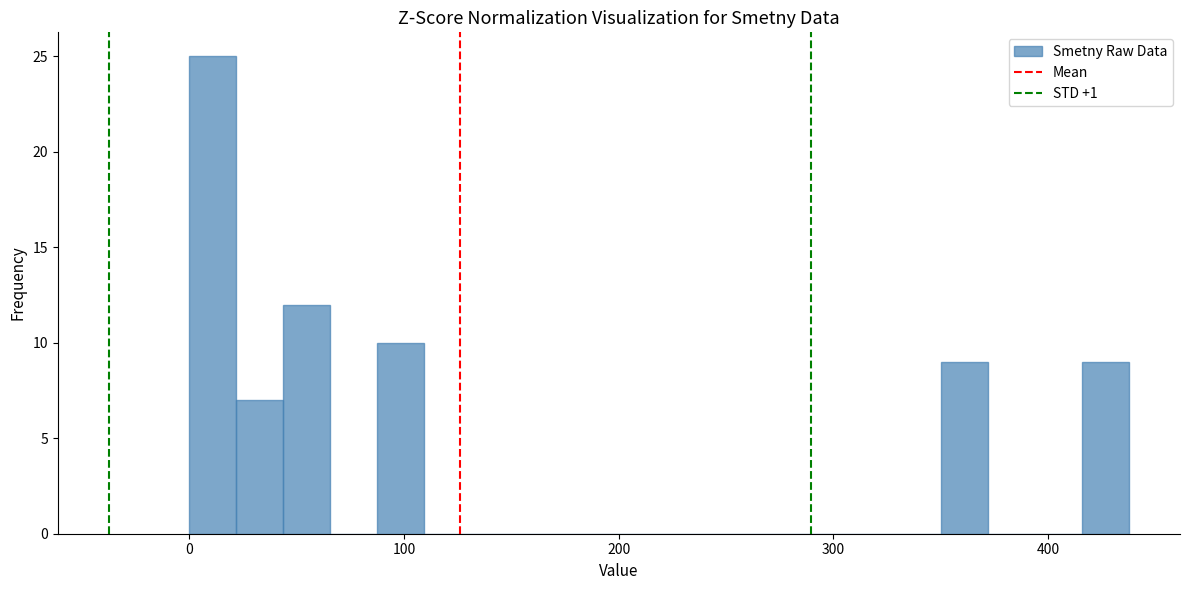

Read against the x-axis, roughly where is the centre of the tallest bar?

10